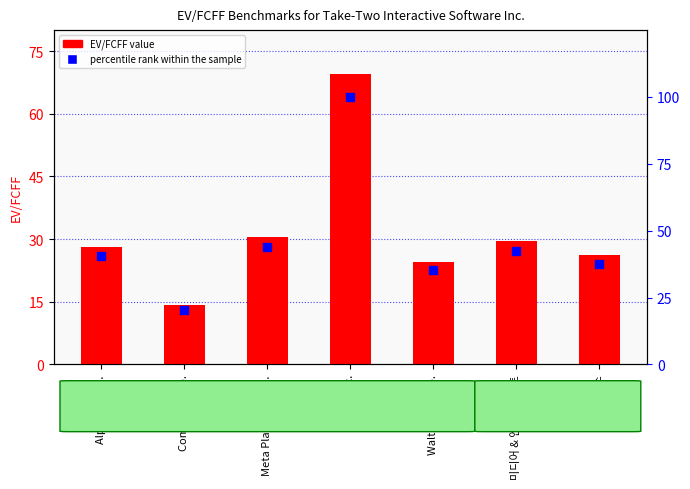

Is the value of percentile rank within the sample at Meta Platforms Inc. greater than the value of EV/FCFF at Alphabet Inc.?

Yes